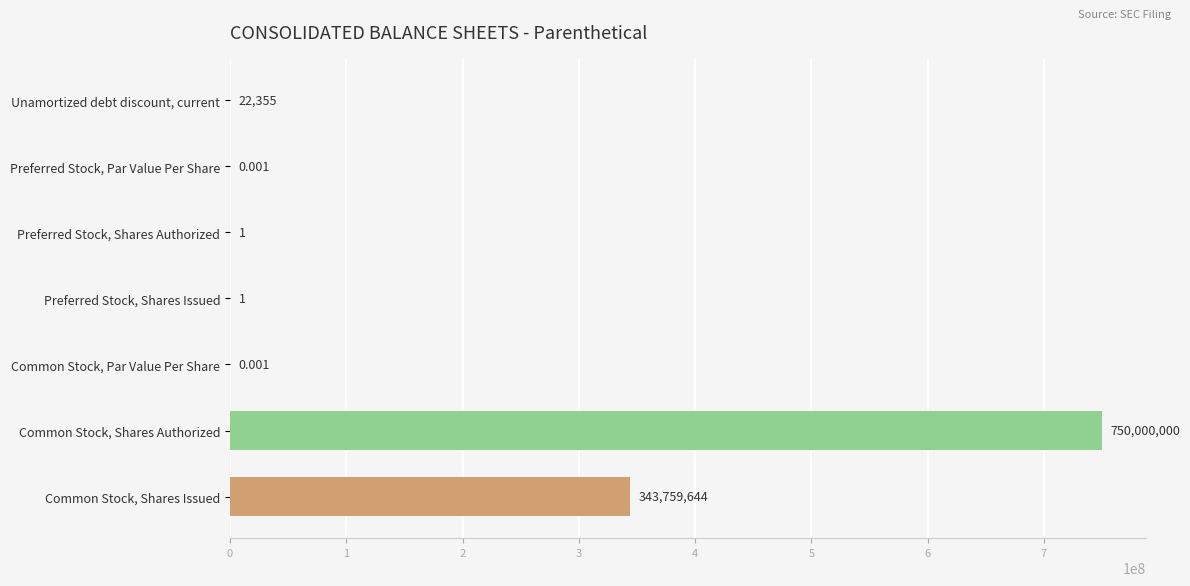

At which category does the chart reach its peak across all series?

Common Stock, Shares Authorized